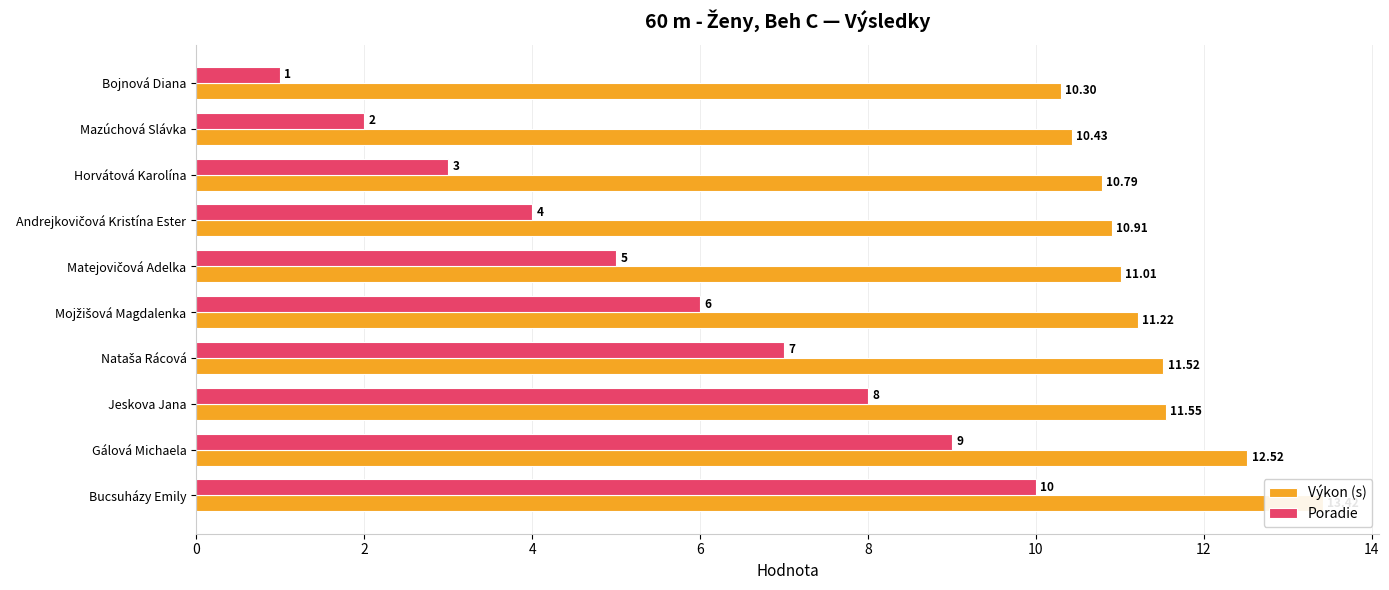

How many groups of bars are there?

10